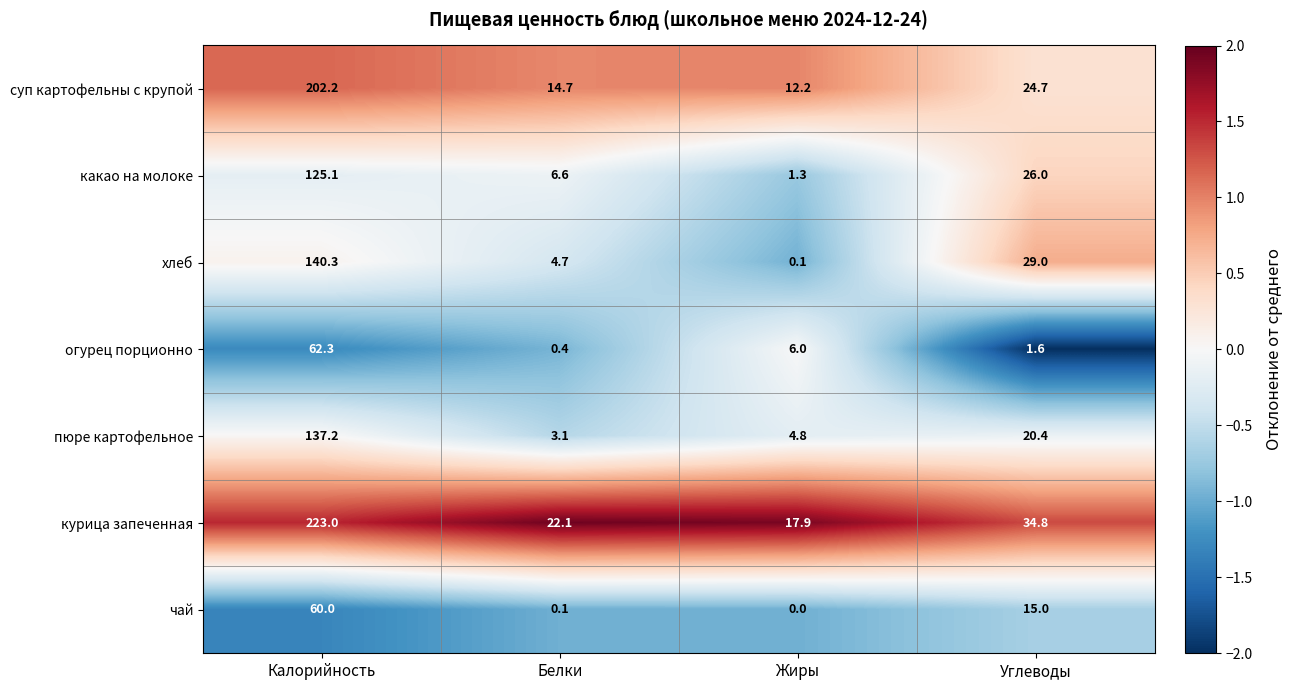

The value of чай at Углеводы is 26.8. True or false?

False